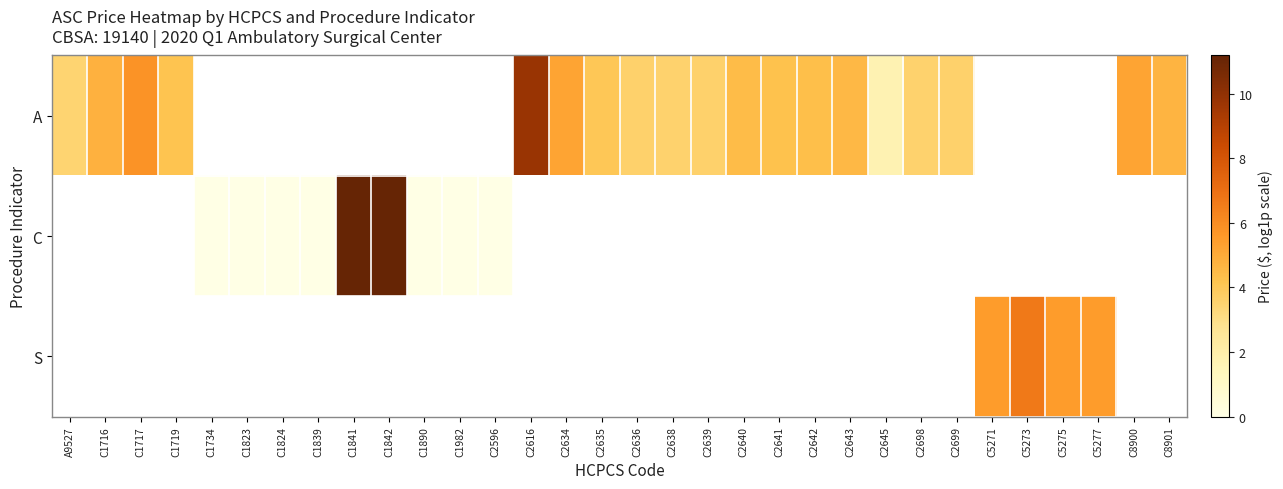

The value of S at C5271 is 3.3. True or false?

False